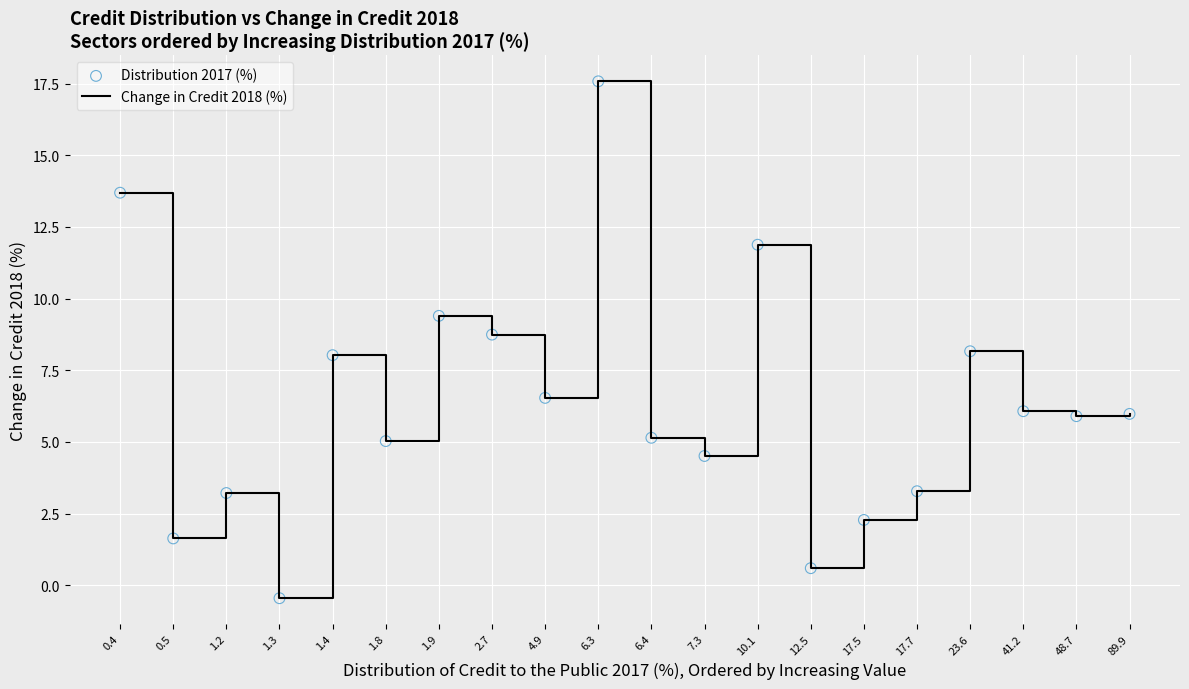

Which label corresponds to the smallest value in the chart?

1.3